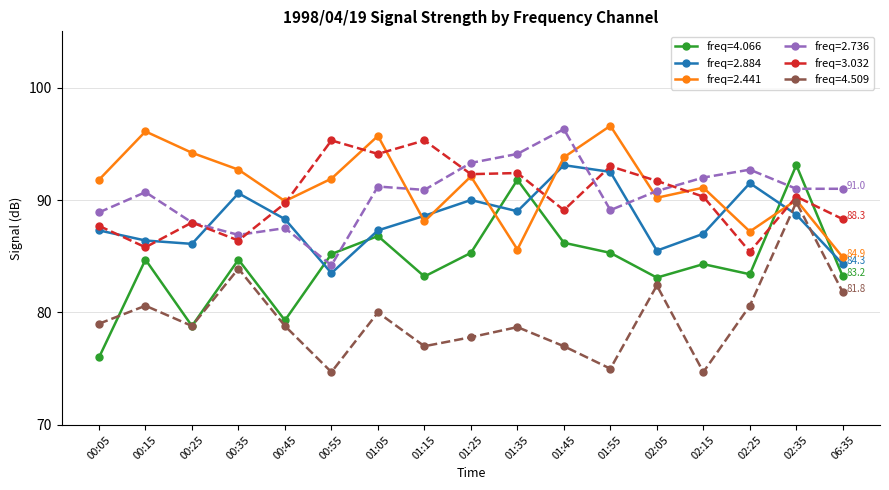

What position from the left is 01:05?

7